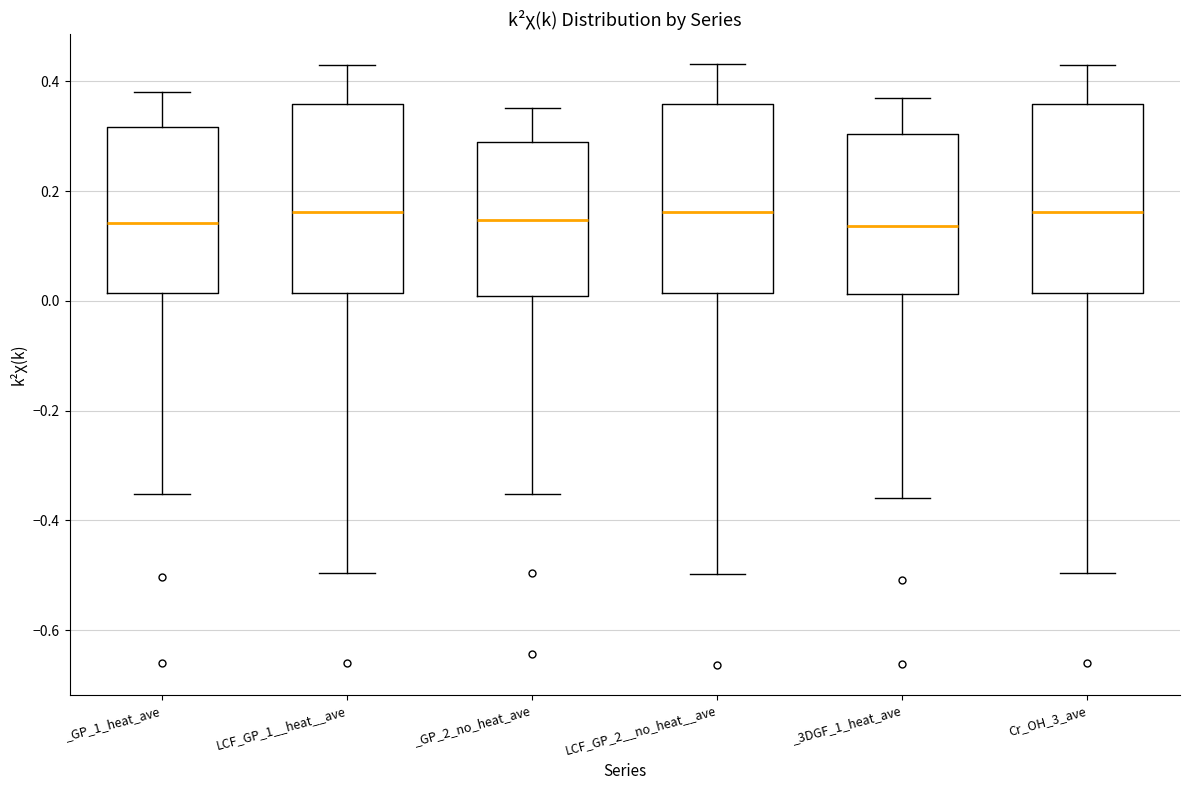

Where is the lower edge of the box for _3DGF_1_heat_ave on the y-axis? The values are not printed on the chart, so give them approximately, as read against the axis.

0.02